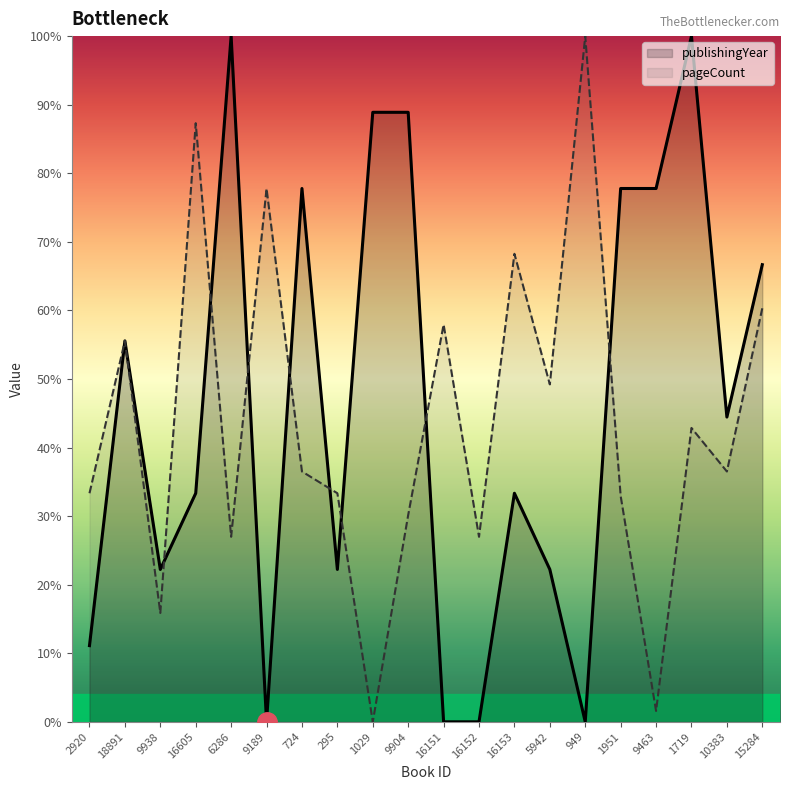

Where does the pageCount series first go above 36?

18891